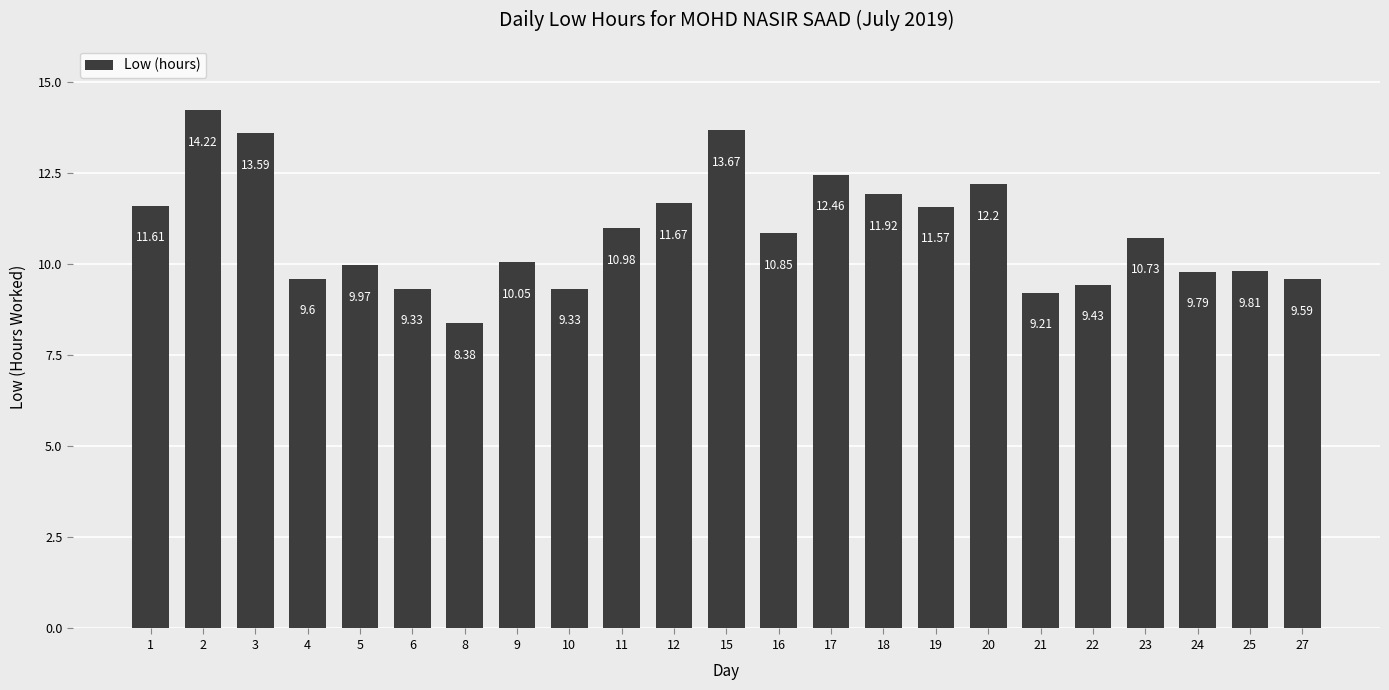

Which category has the highest value across all series?

2